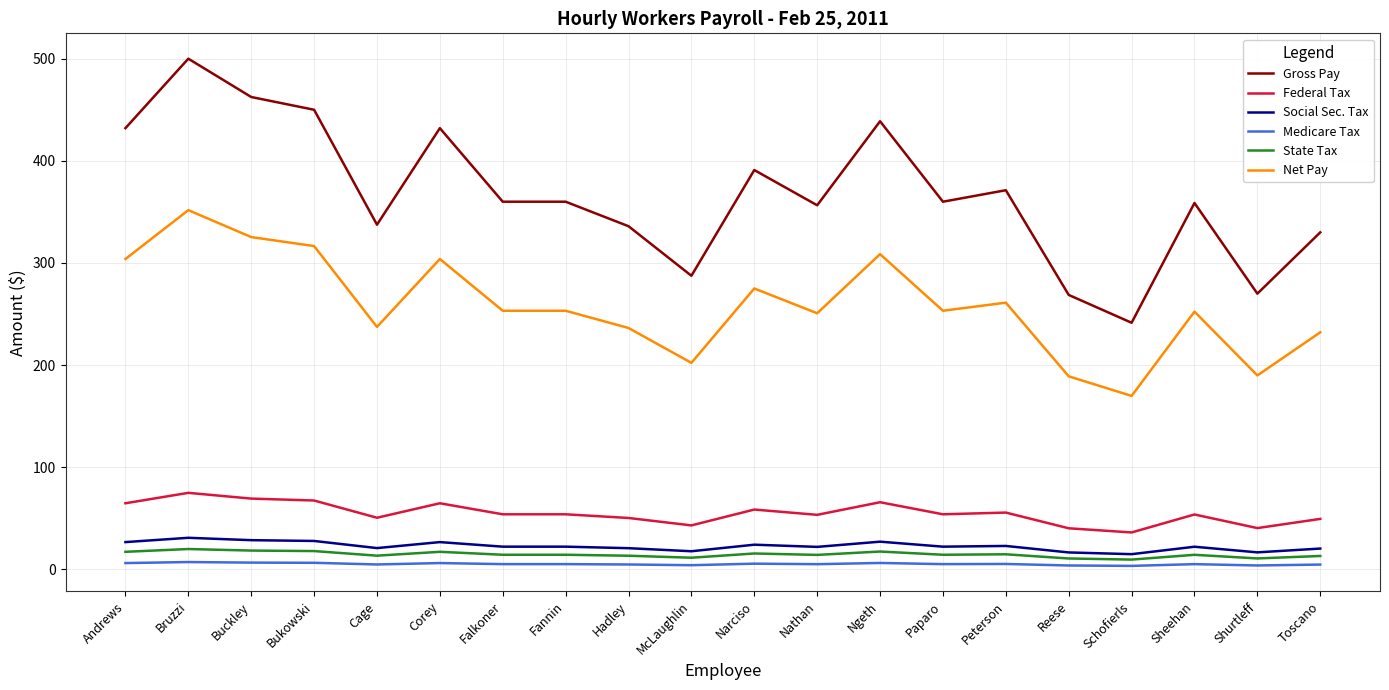

Which series changed the most between Peterson and Reese?

Gross Pay